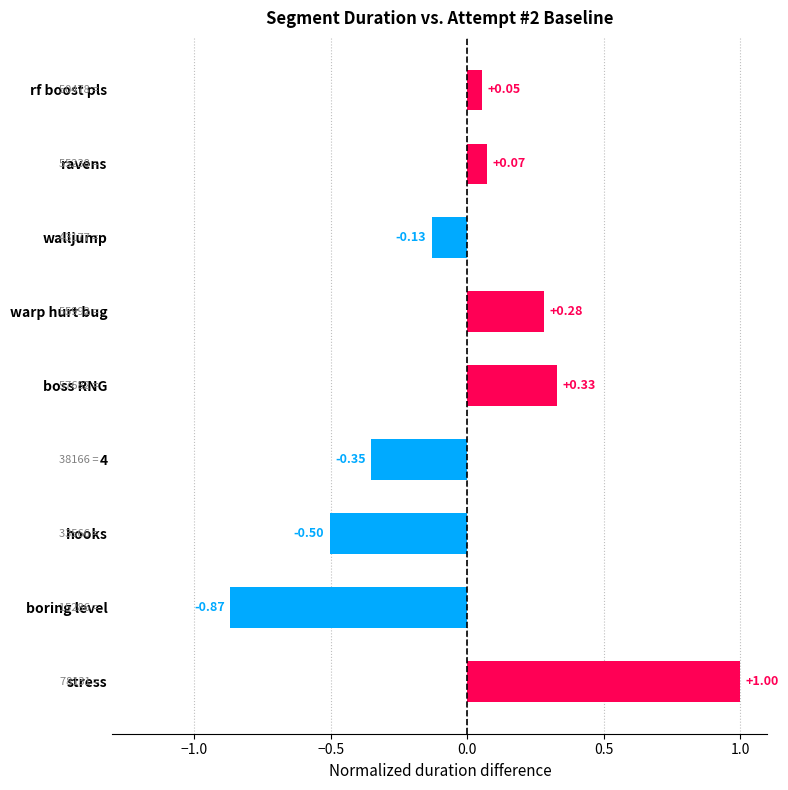

Where is the data nearest to the value 0?

rf boost pls